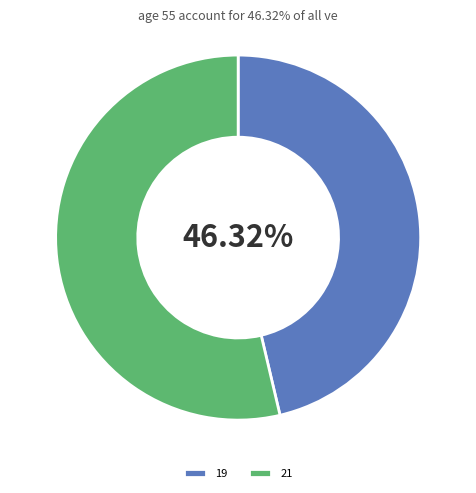

Between 19 and 21, which is larger?

21